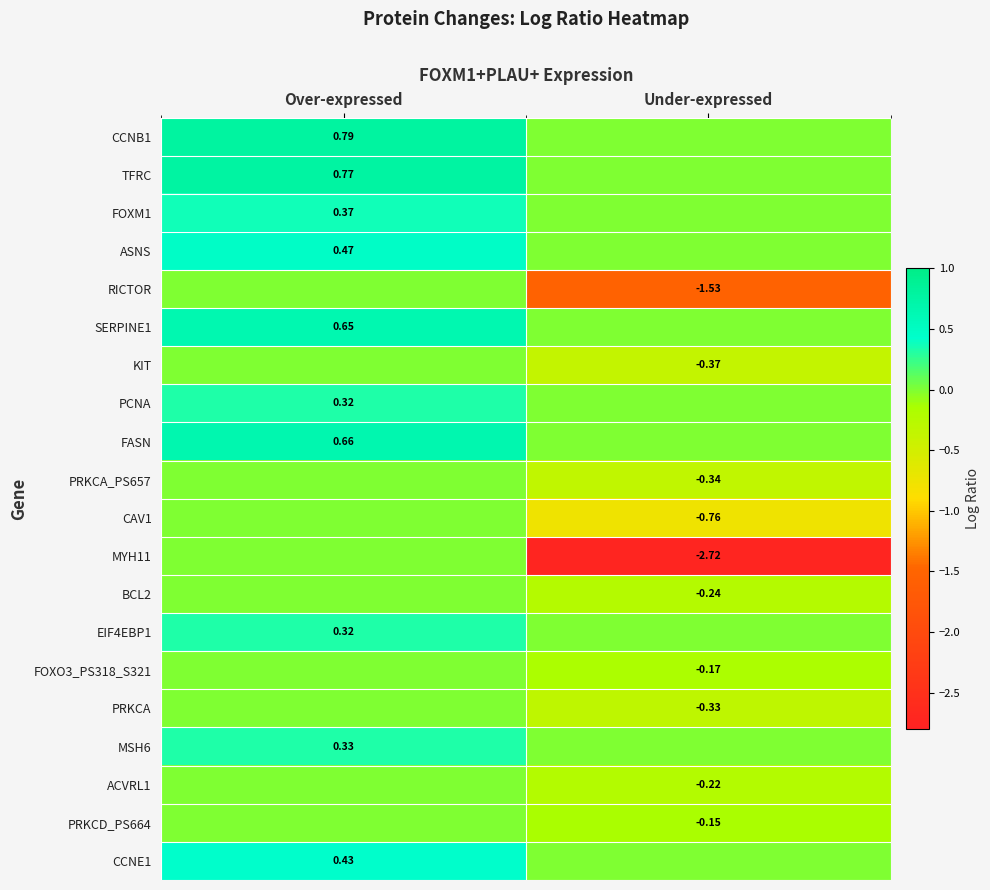

Is the value of CCNB1 at Over-expressed greater than the value of MYH11 at Under-expressed?

Yes